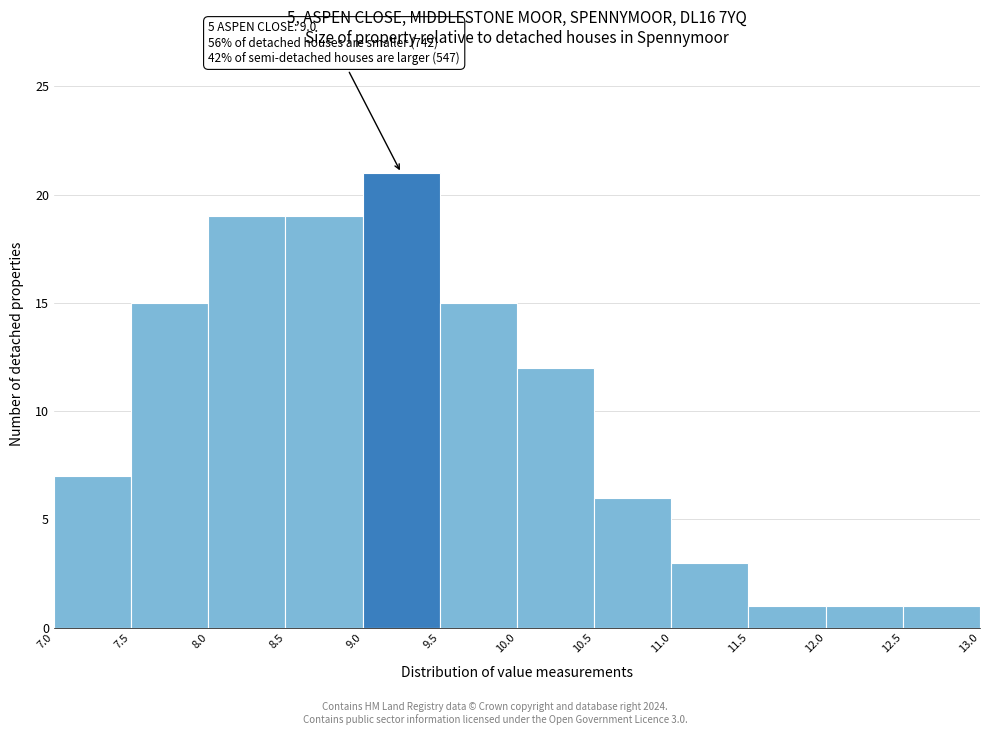

Which range on the x-axis has the tallest bar?

9.0 to 9.5